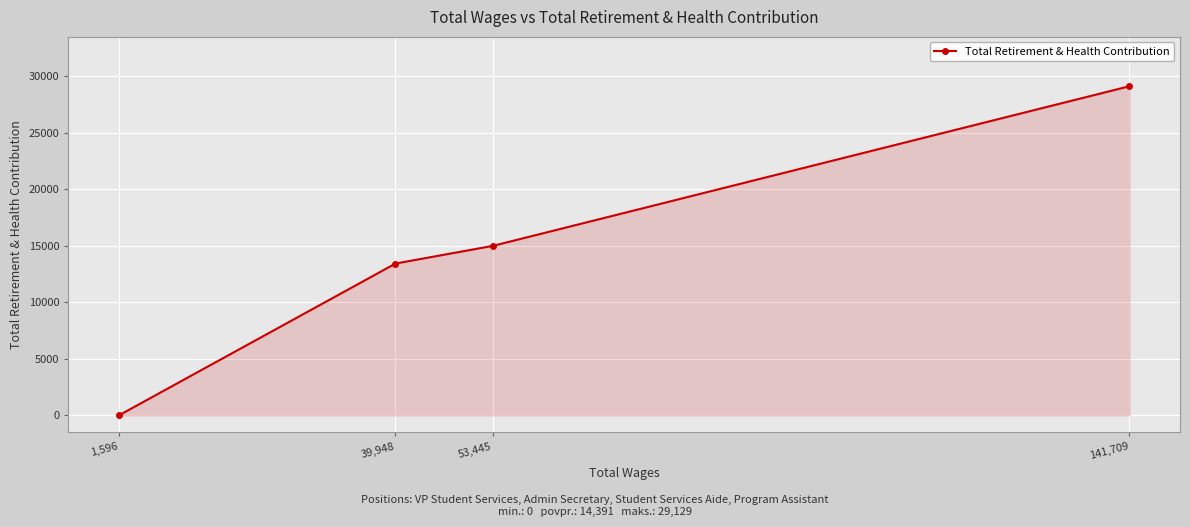

What is the approximate value at 39,948, to the nearest 100?

13400